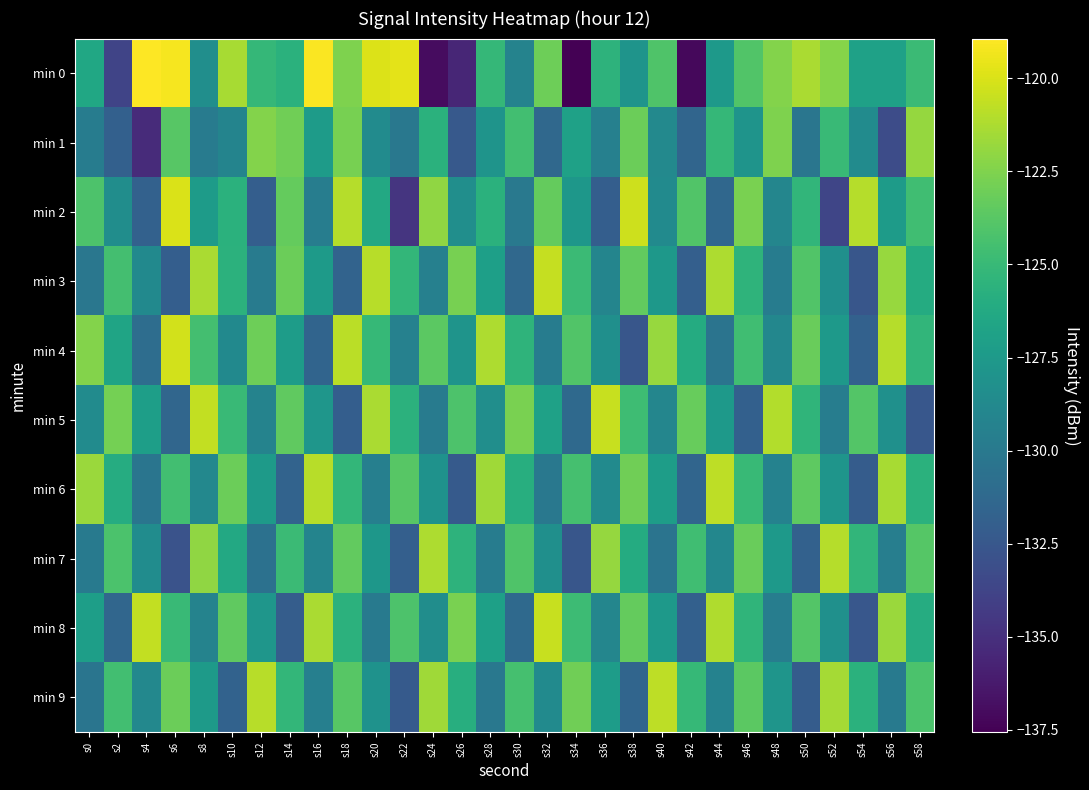

How many data points does each series have?

30